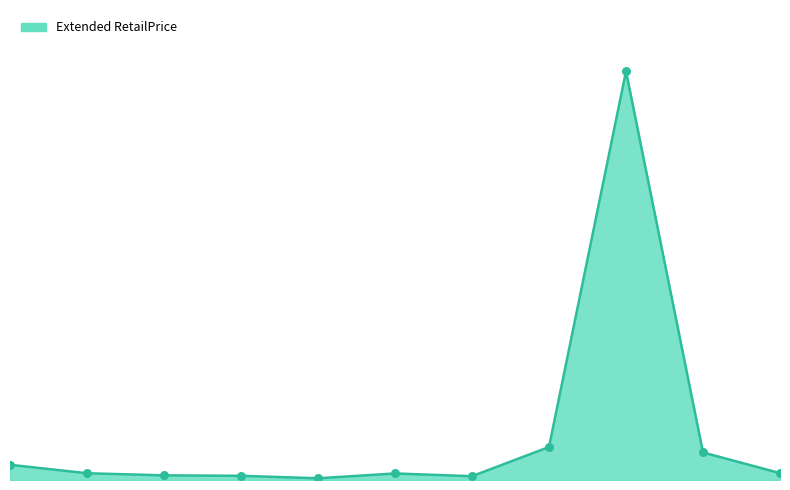

Does the chart have visible grid lines?

No